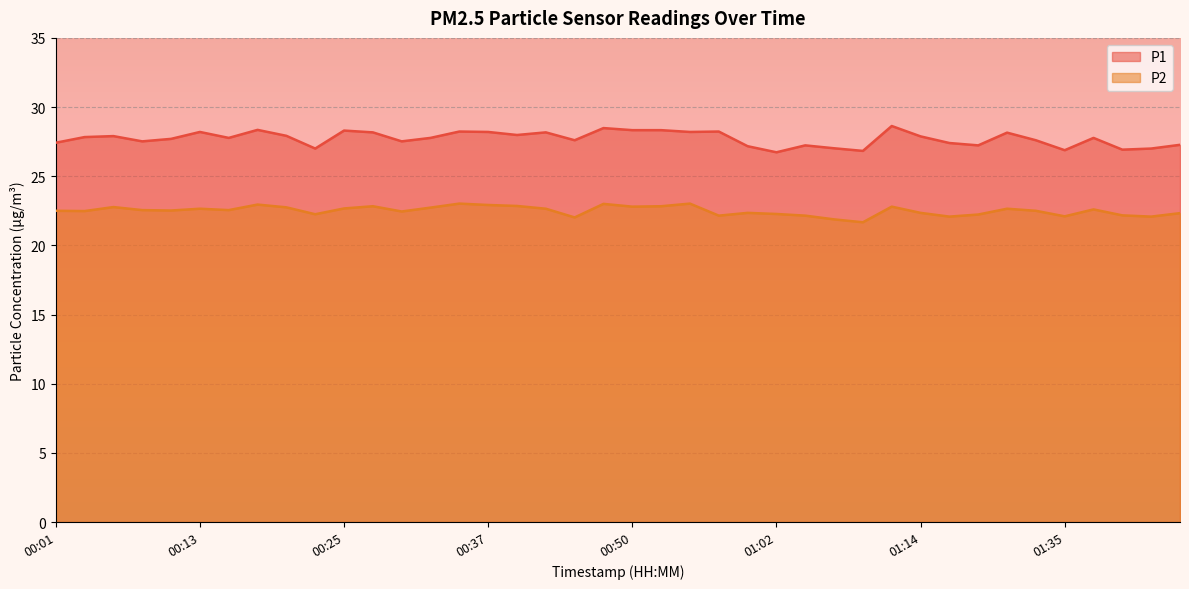

What is the label of the 15th point from the left?

00:35